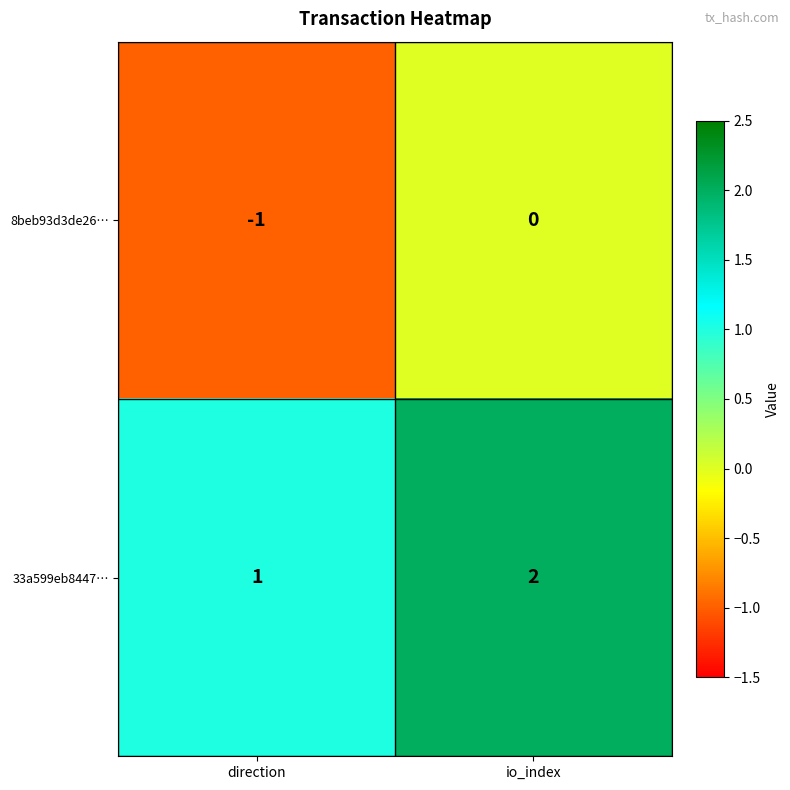

Reading left to right, list all the values displayed in this chart.

8beb93d3de26…: direction=-1	io_index=0
33a599eb8447…: direction=1	io_index=2